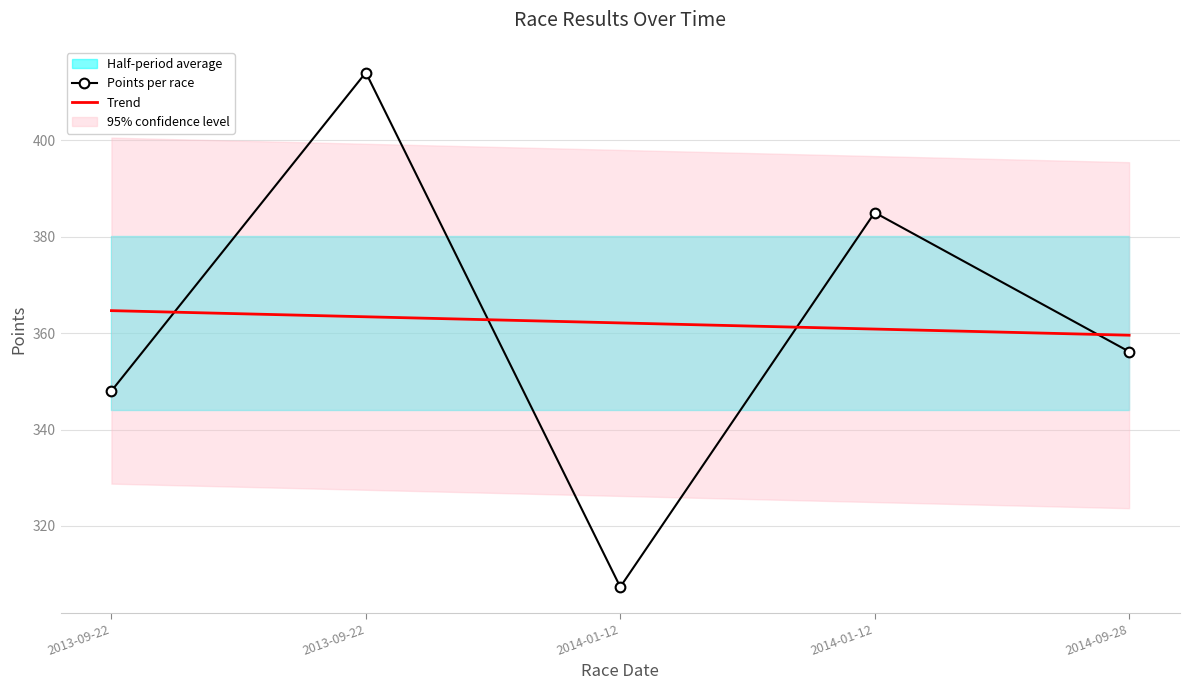

True or false: Points per race and Trend cross at least once.

True